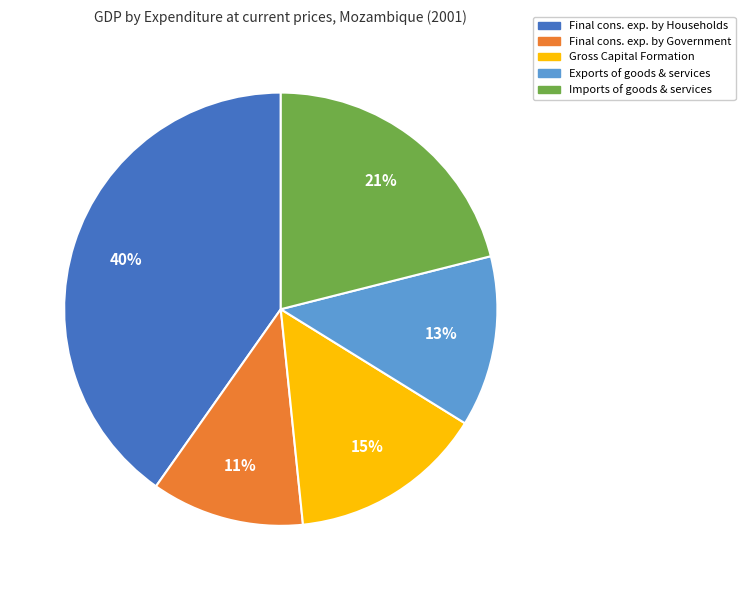

How many segments does this pie chart have?

5